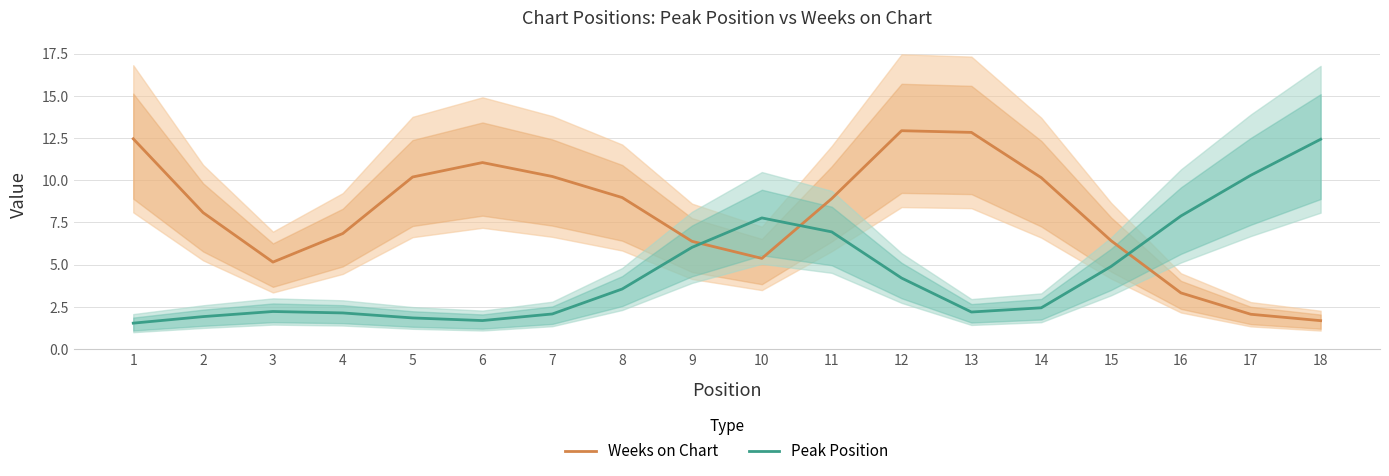

Reading left to right, list all the values displayed in this chart.

Weeks on Chart: 12.5	8.1	5.1	6.8	10.2	11.0	10.2	9.0	6.4	5.4	8.9	12.9	12.8	10.2	6.4	3.3	2.1	1.7
Peak Position: 1.5	1.9	2.2	2.1	1.8	1.7	2.1	3.6	6.0	7.8	6.9	4.2	2.2	2.4	4.9	7.9	10.3	12.4